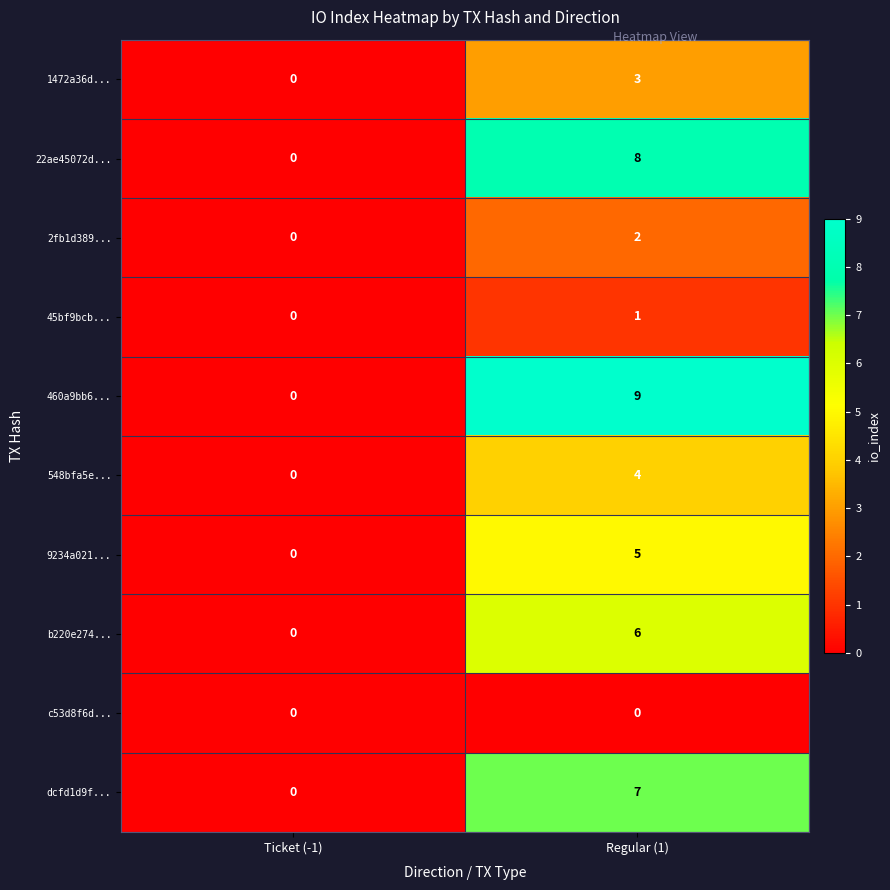

What is the total value across all series at Regular (1)?

45